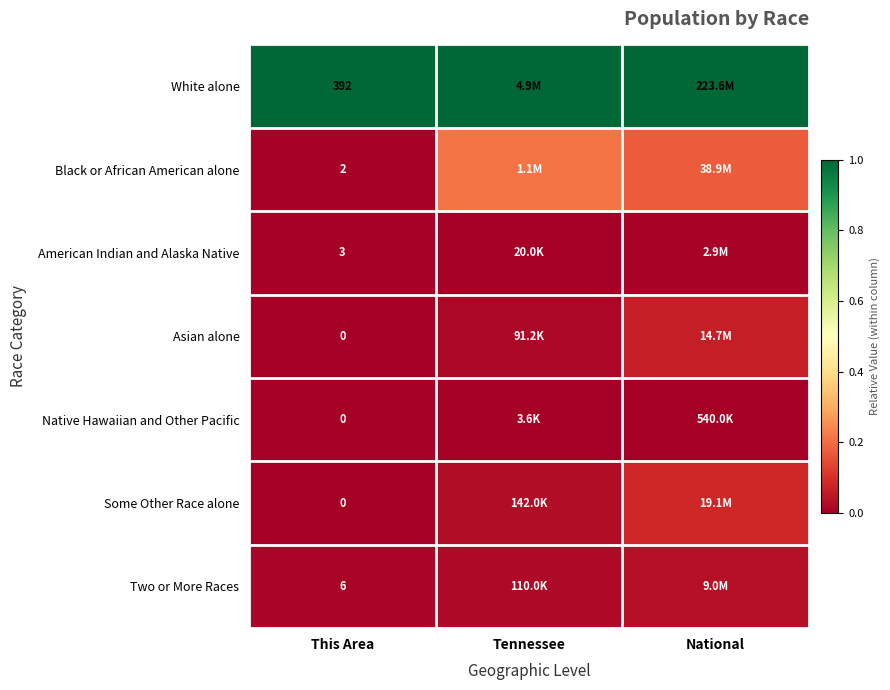

Is the value of Asian alone at This Area greater than the value of American Indian and Alaska Native at This Area?

No